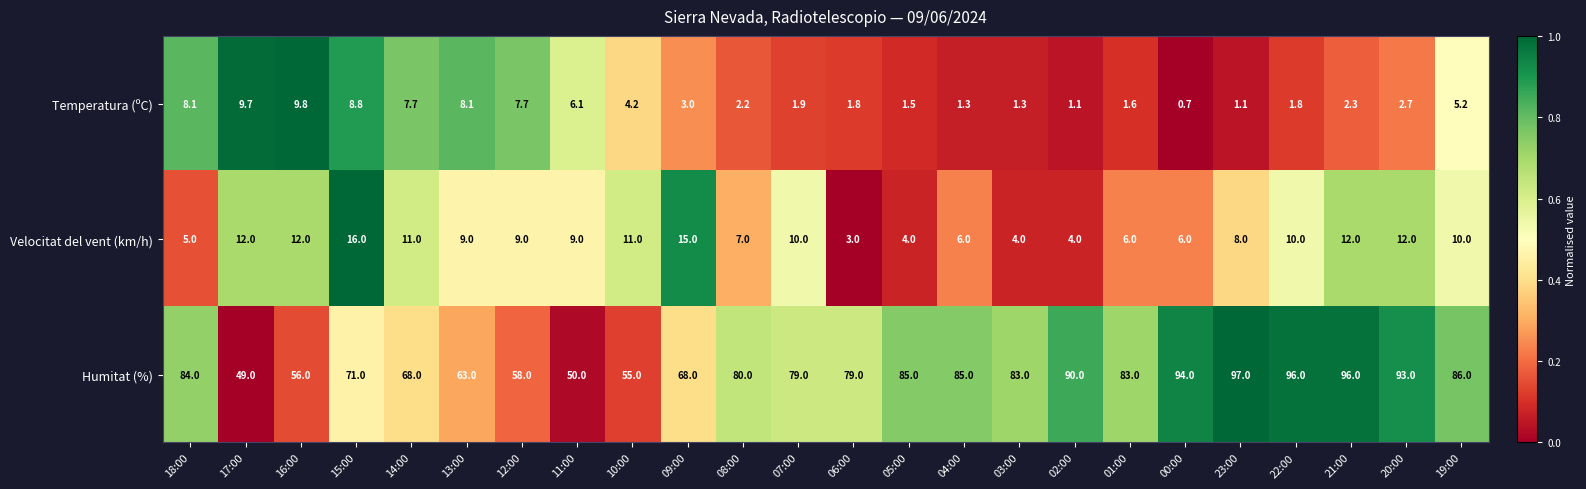

What is the difference between the highest and lowest values at 06:00?

77.2